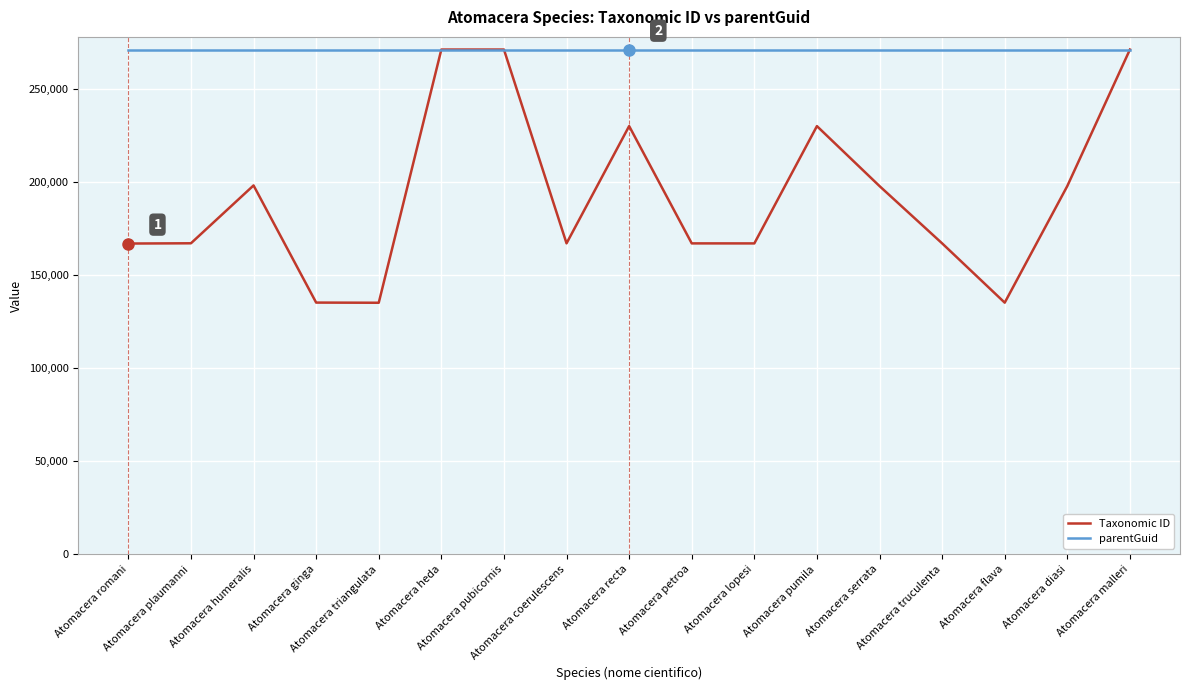

Rank the series by their average value, from lowest to highest.

Taxonomic ID, parentGuid